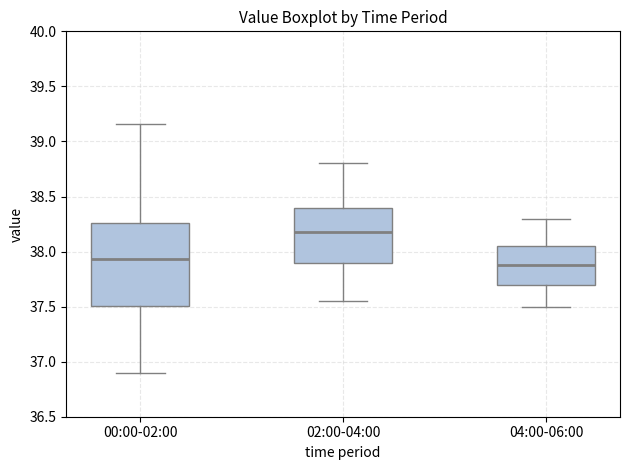

Which box has the highest median line?

02:00-04:00